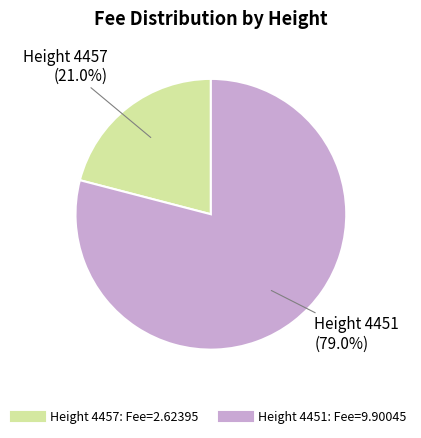

Is there any slice that represents more than half of the pie?

Yes